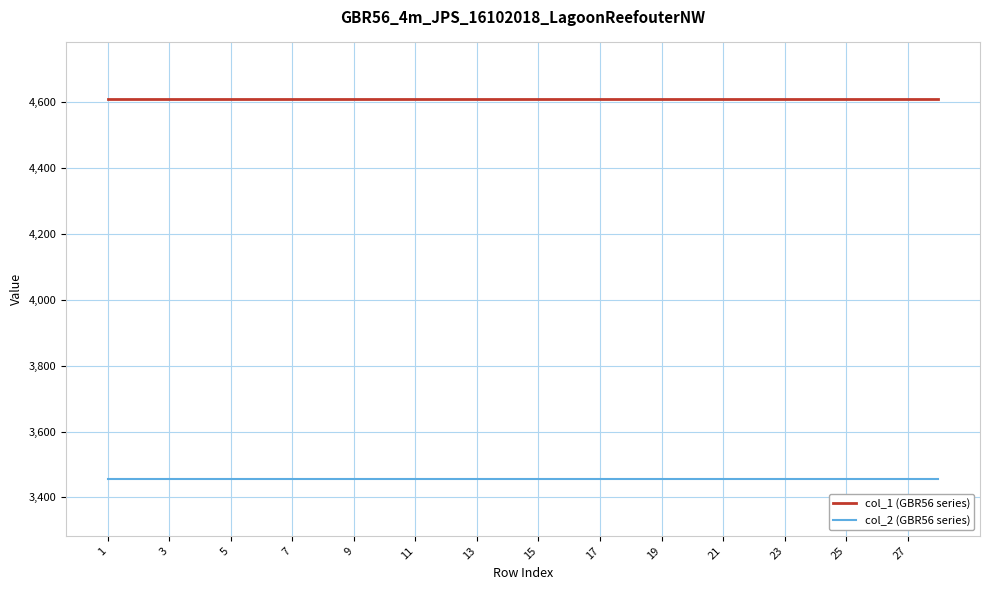

Rank the series by their average value, from lowest to highest.

col_2 (GBR56 series), col_1 (GBR56 series)